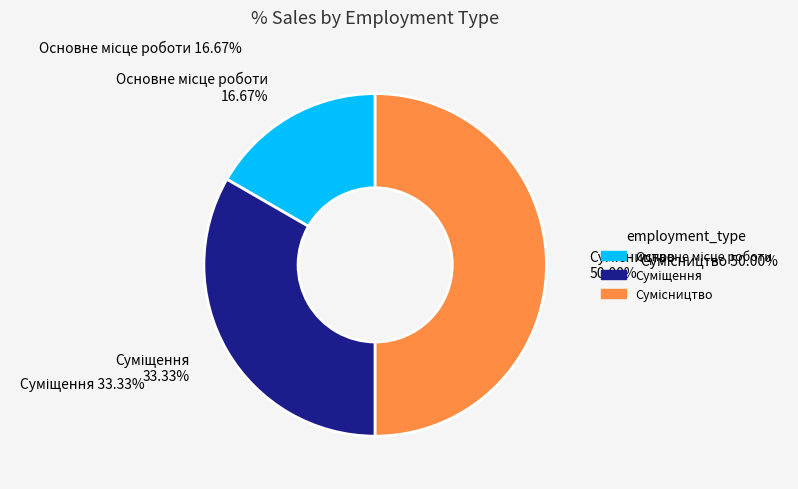

What is the change in value from Основне місце роботи to Сумісництво?

+2